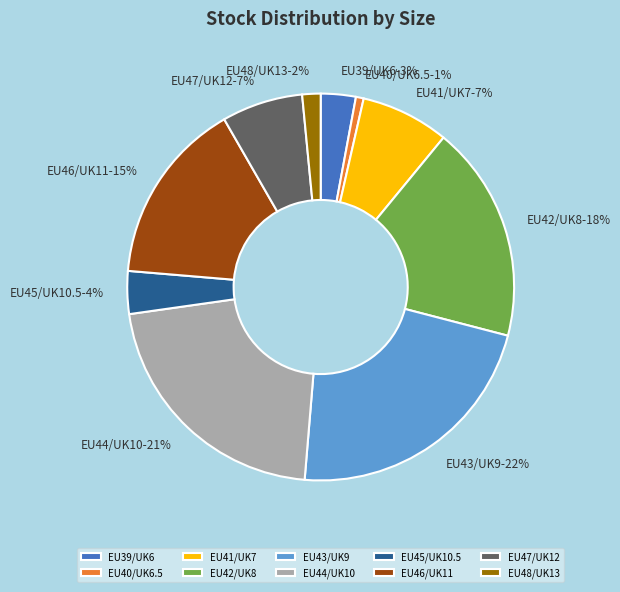

True or false: EU48/UK13 accounts for 7% of the total.

False